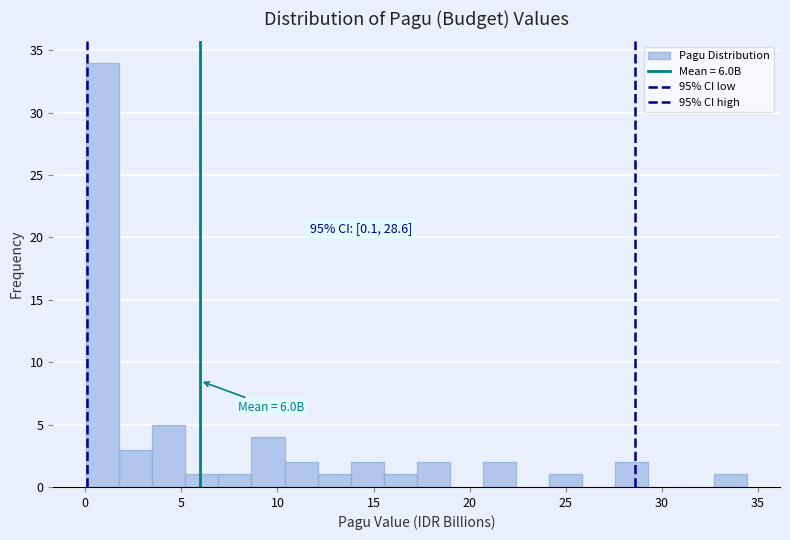

Around what value on the x-axis is the tallest bar? Give the approximate position of its centre, as read against the axis.

1.0